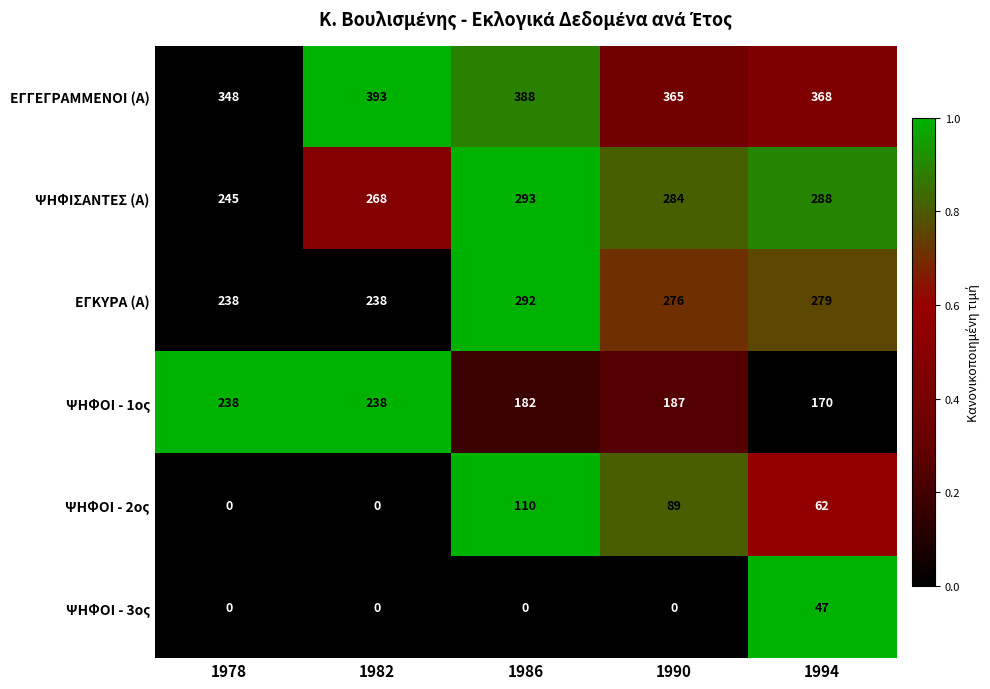

Which label corresponds to the largest value in the chart?

1982